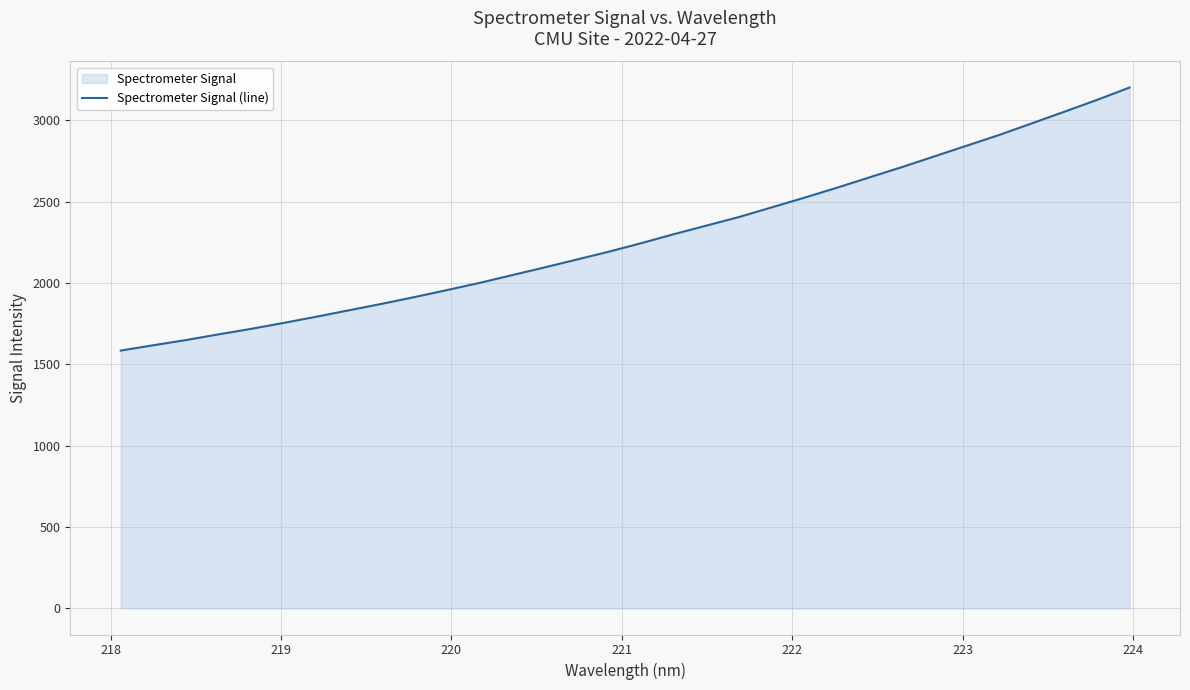

What is the difference between the maximum and minimum values?

1616.8